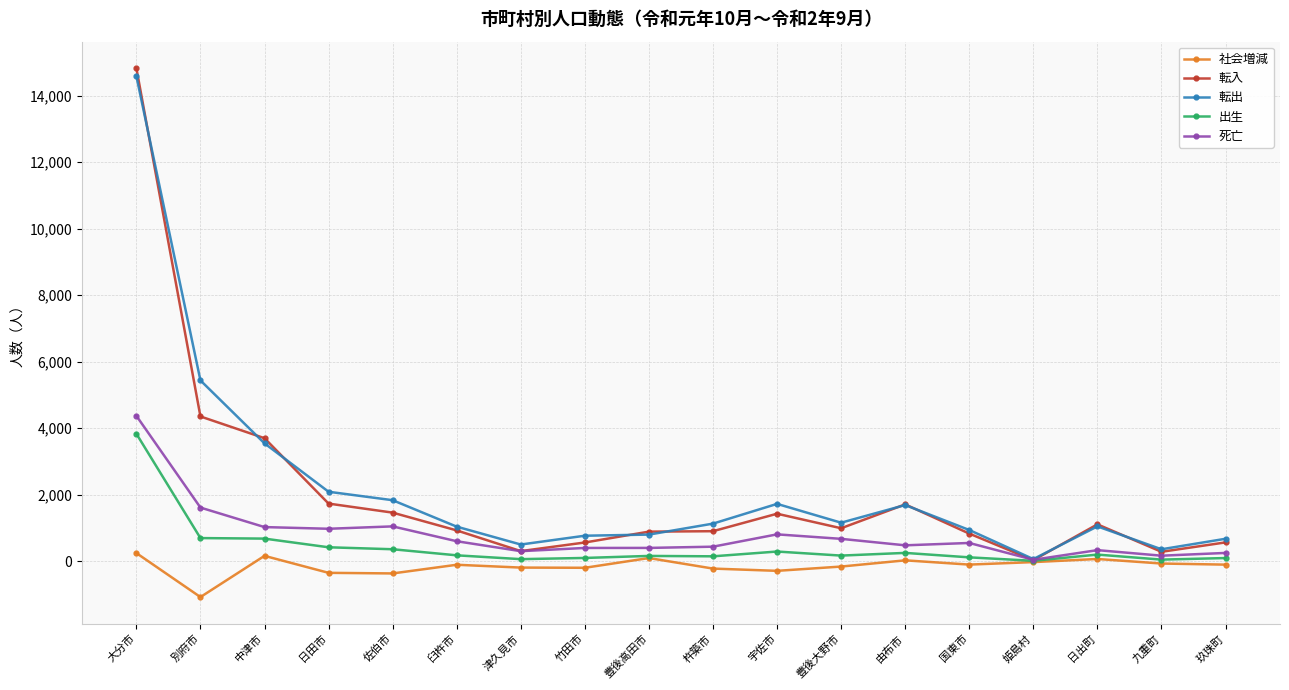

What is the total value across all series at 杵築市?

2366